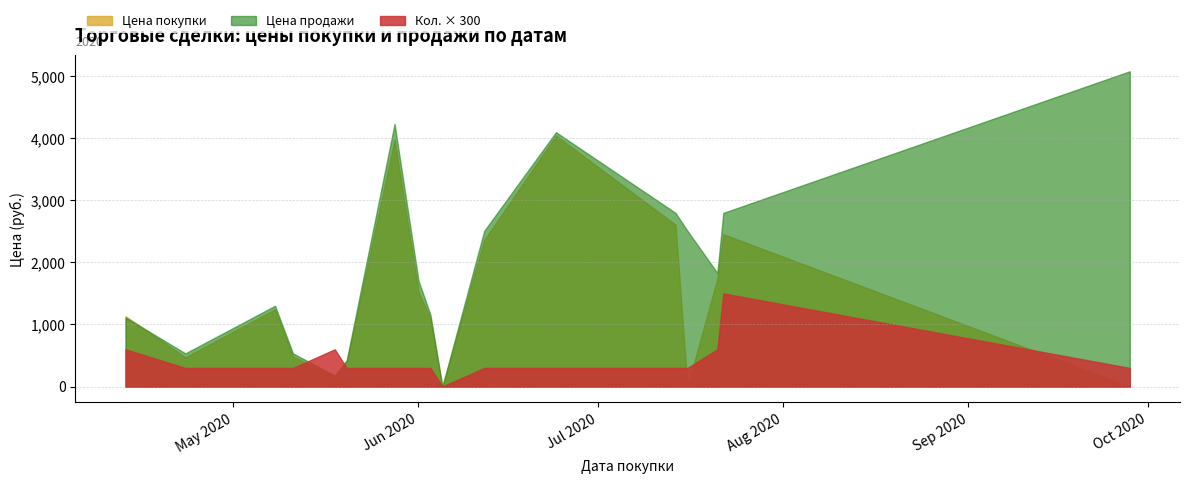

Reading left to right, transcribe all the data shown in this chart.

Цена покупки: 1132.5	471.5	1245.2	483.9	162.2	395.3	3977.4	1529.7	1095.5	0.0	2361.9	4042.2	2607.8	0.0	1739.5	2453.6	0.0
Цена продажи: 1113.2	534.6	1300.9	534.6	177.8	425.3	4228.6	1708.1	1156.0	0.0	2507.7	4095.8	2797.0	2507.7	1829.7	2797.0	5077.8
Кол.: 2.0	1.0	1.0	1.0	2.0	1.0	1.0	1.0	1.0	0.0	1.0	1.0	1.0	1.0	2.0	5.0	1.0